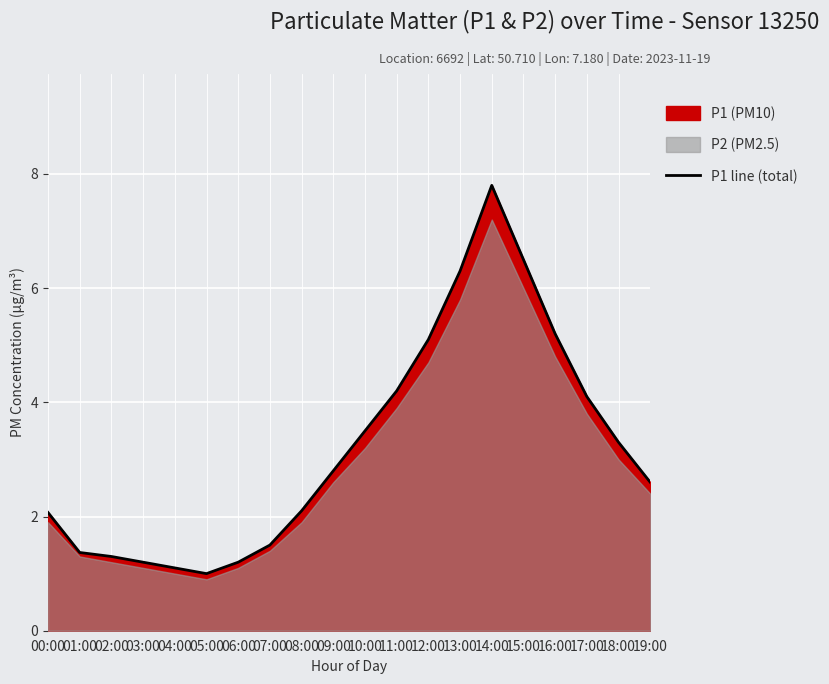

Which label corresponds to the largest value in the chart?

14:00